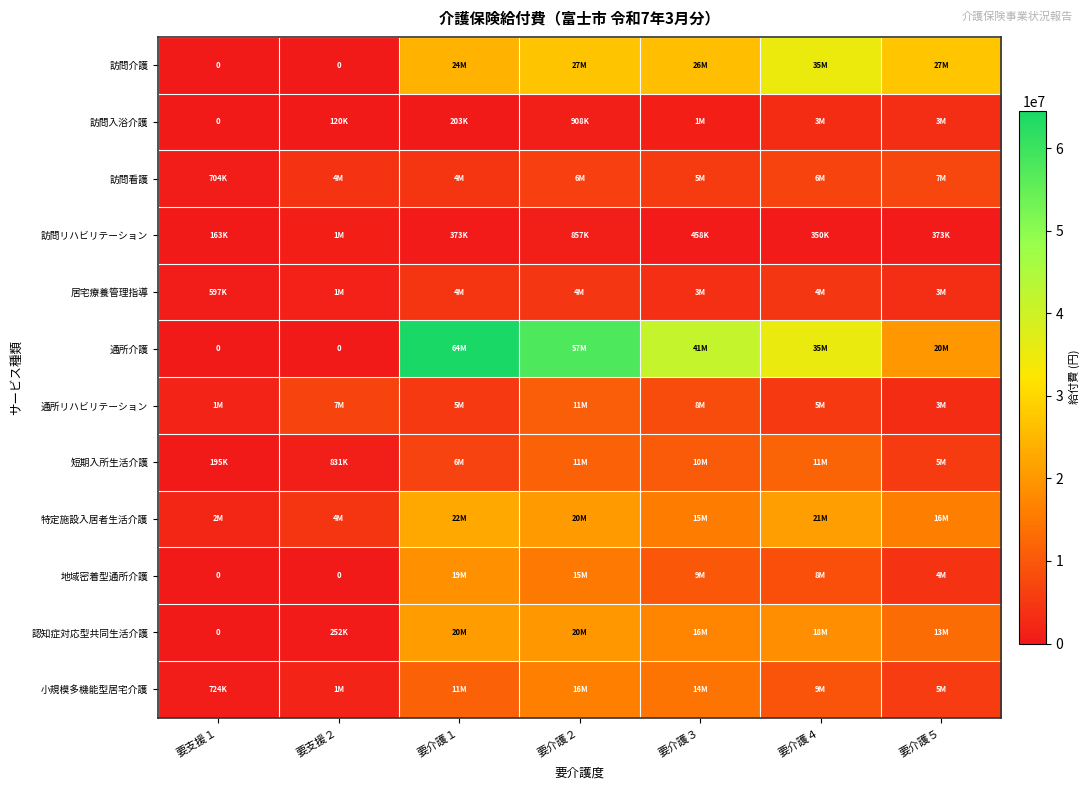

What is the difference between the 訪問入浴介護 values at 要介護５ and 要介護２?

2537760